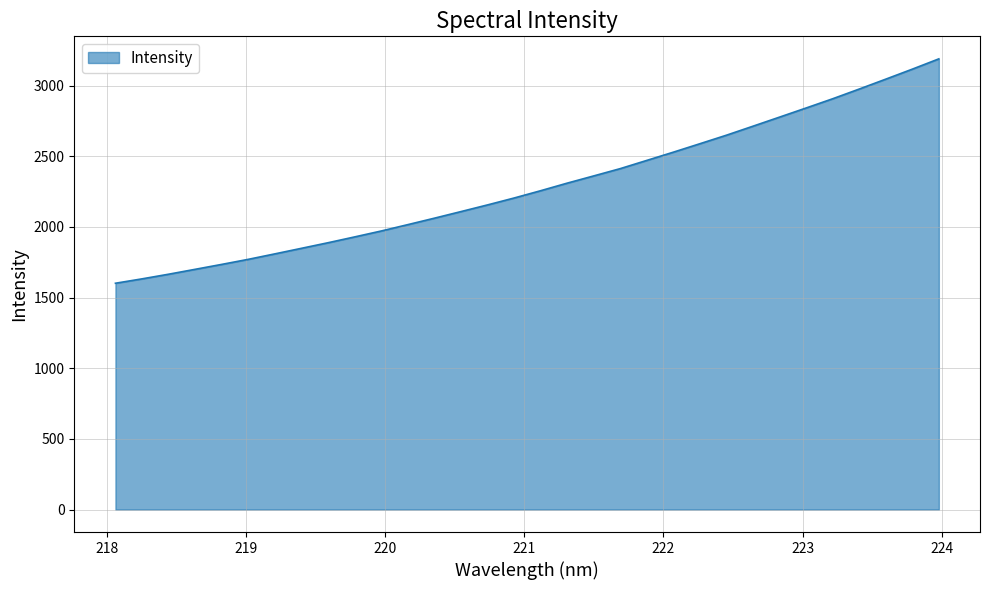

What is the average value?

2288.9